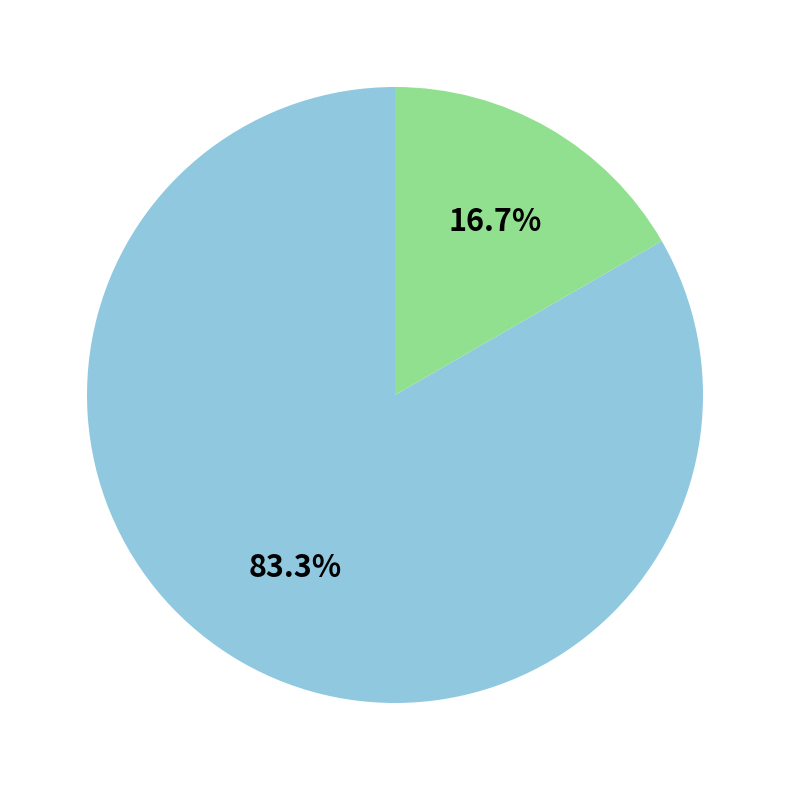

Does any single category account for the majority?

Yes